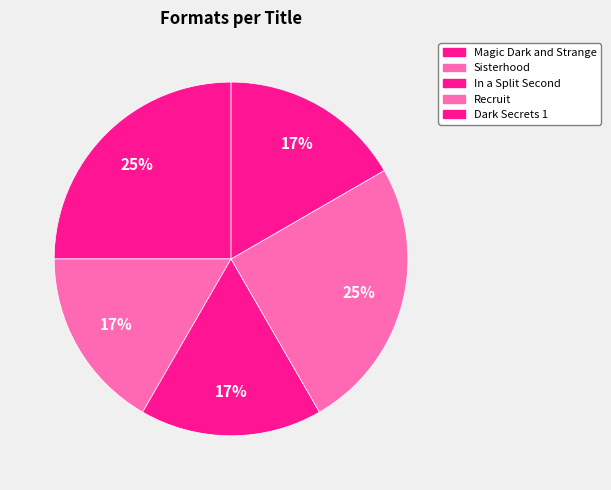

How many slices are in this pie chart?

5